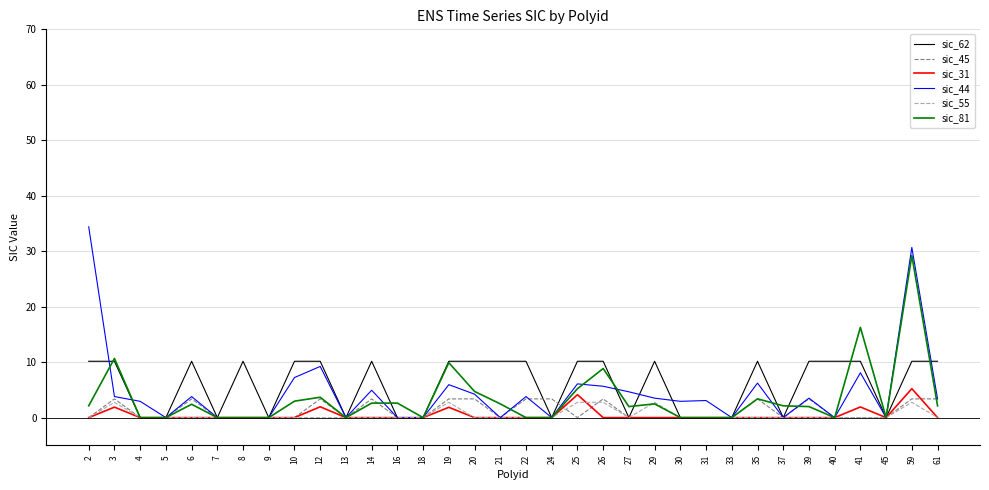

The value of sic_44 at 6 is 3.8. True or false?

True